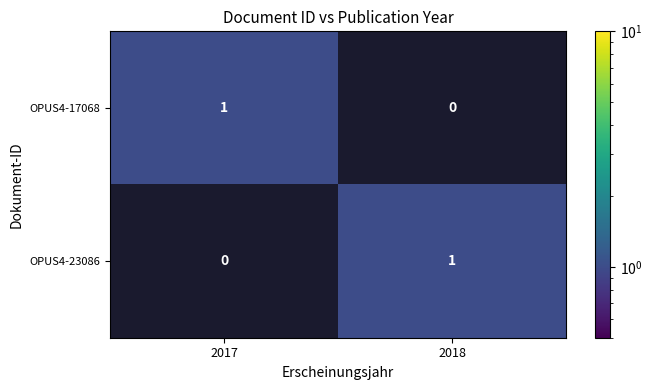

Rank the series at 2018 from highest to lowest value.

OPUS4-23086, OPUS4-17068